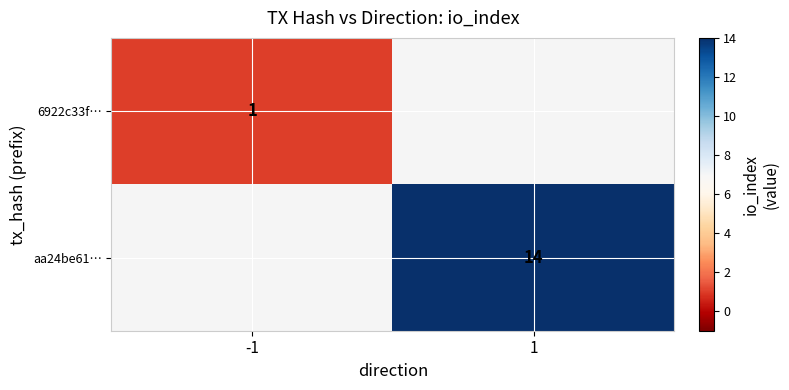

Rank the series by their average value, from lowest to highest.

6922c33f…, aa24be61…